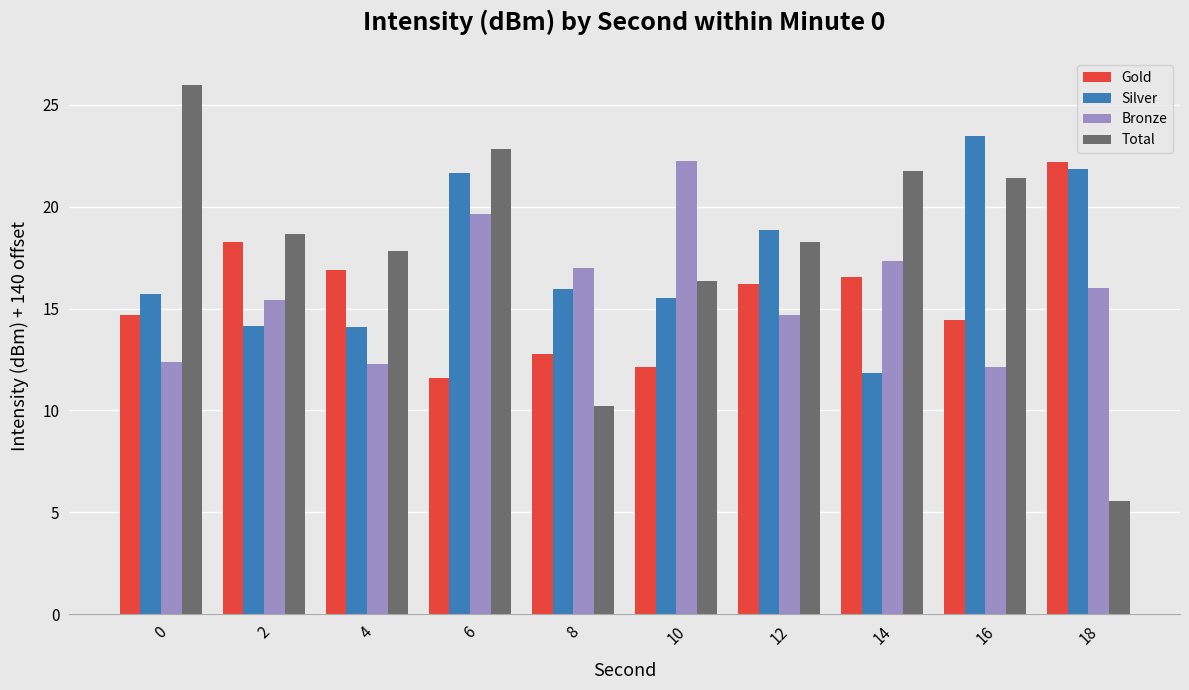

At which label is Silver closest to 17?

8